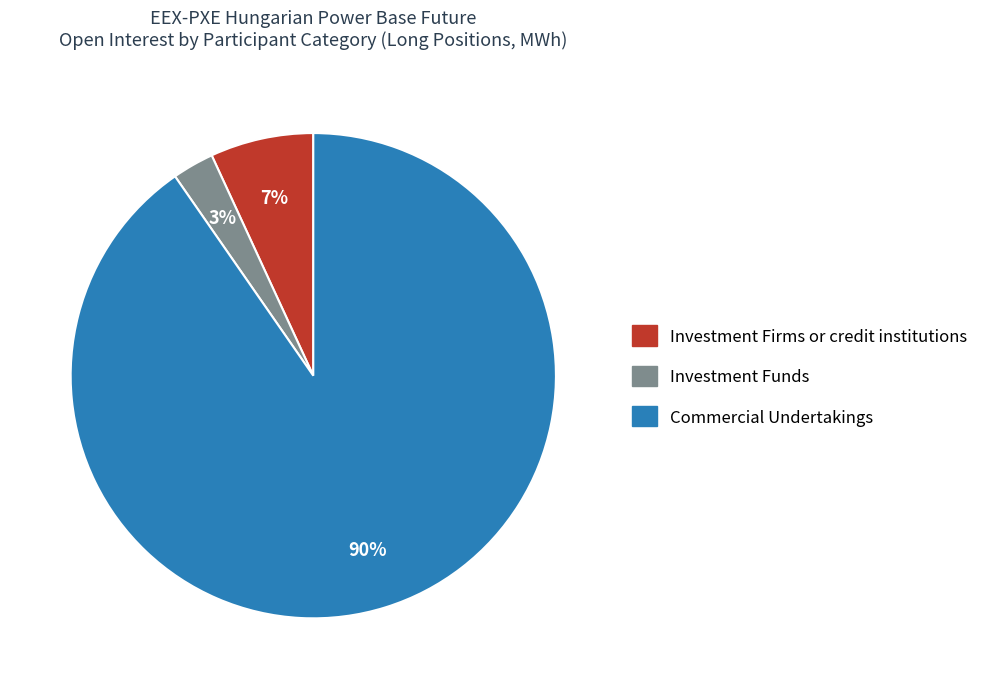

To the nearest percent, what is the average slice percentage?

33%